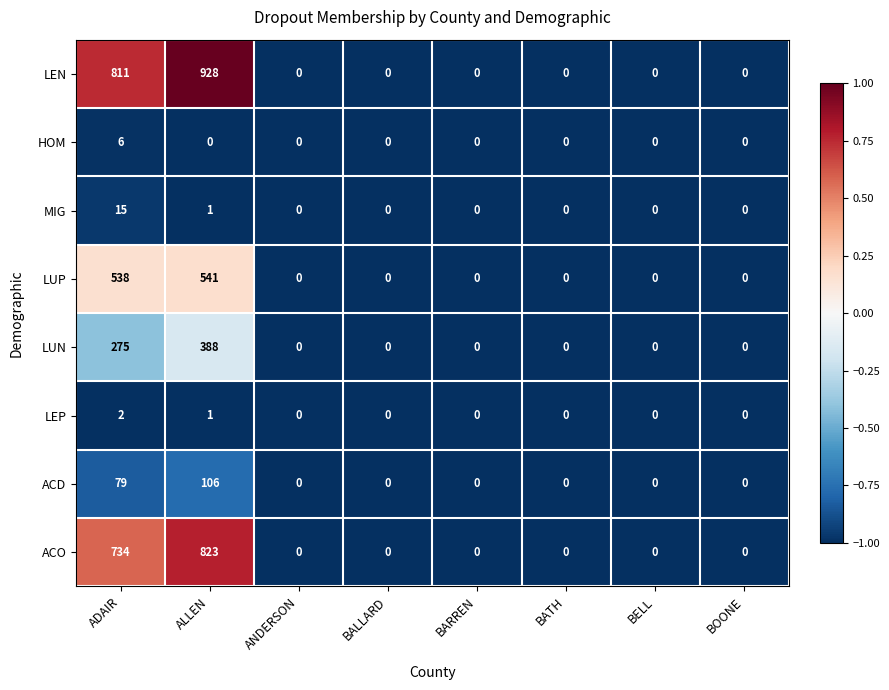

What is the difference between the maximum and minimum values in the ACO series?

823